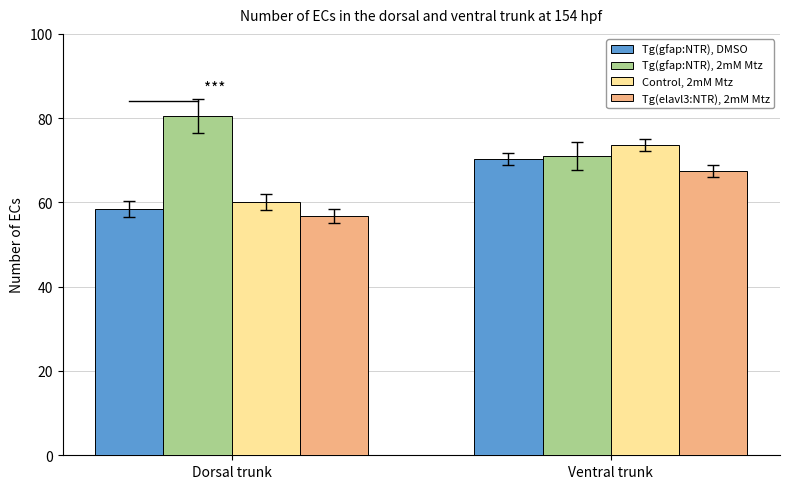

What is the maximum value shown in the chart?

80.5